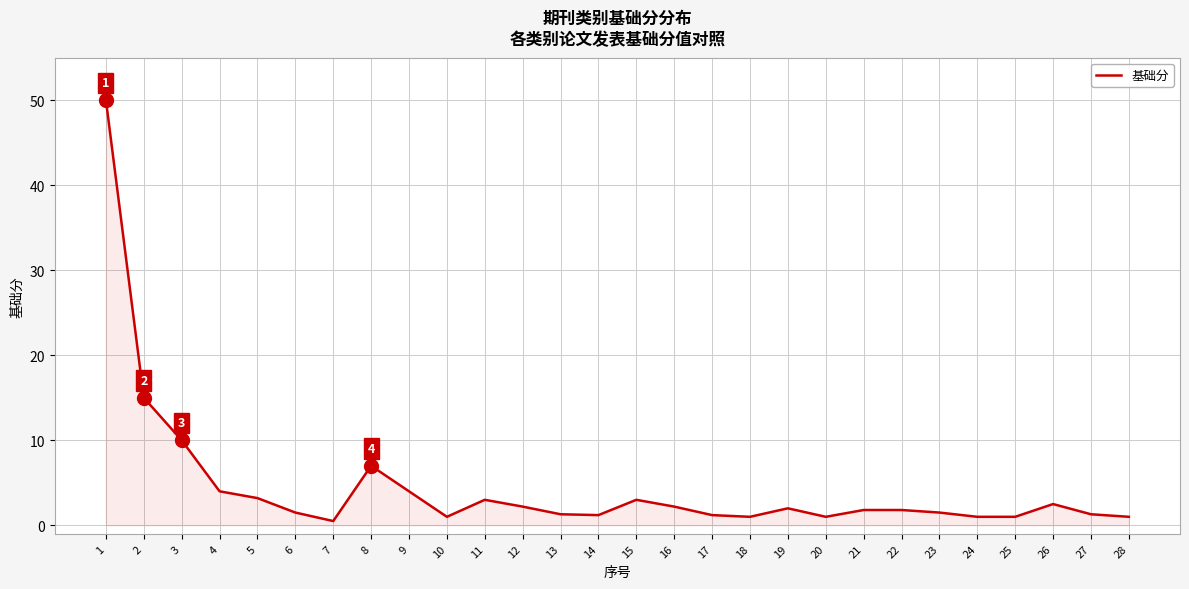

Is it true that the value at 16 is 2.2?

True